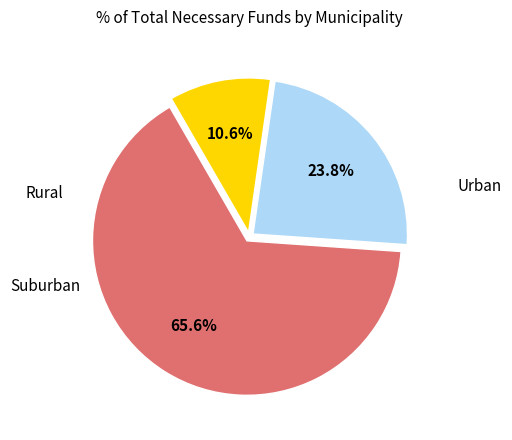

Is there a majority slice in this chart?

Yes